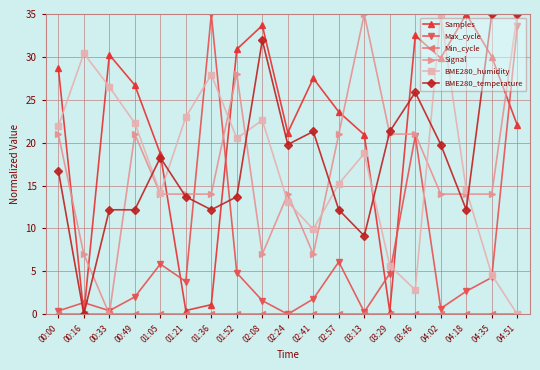

True or false: Samples has a value of 1.1 at 01:36.

True